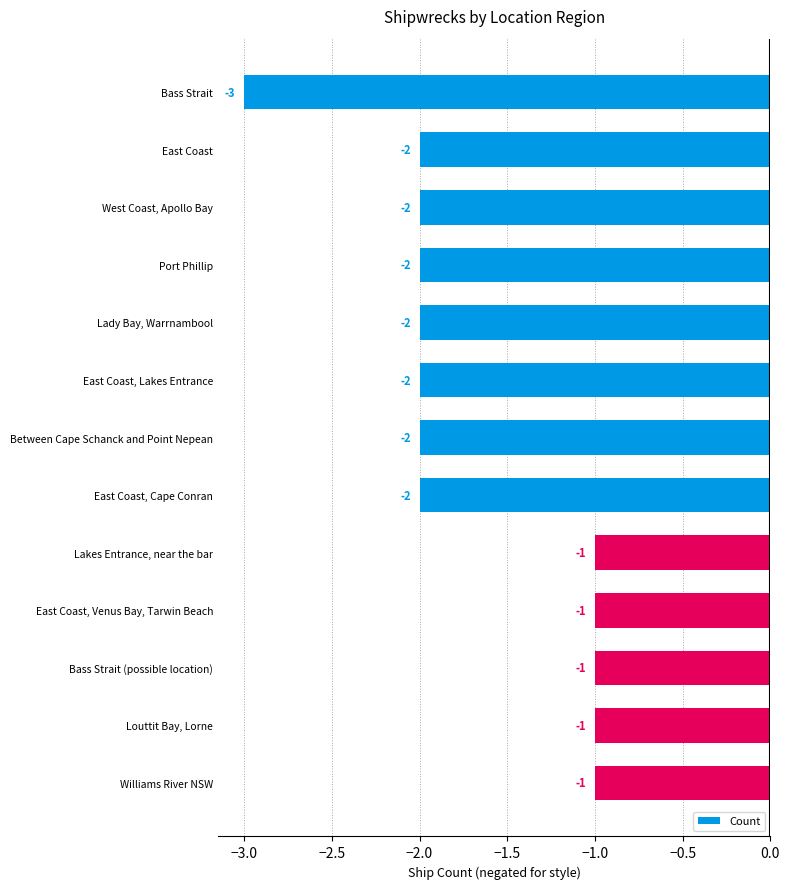

At which label is the value closest to -2?

East Coast